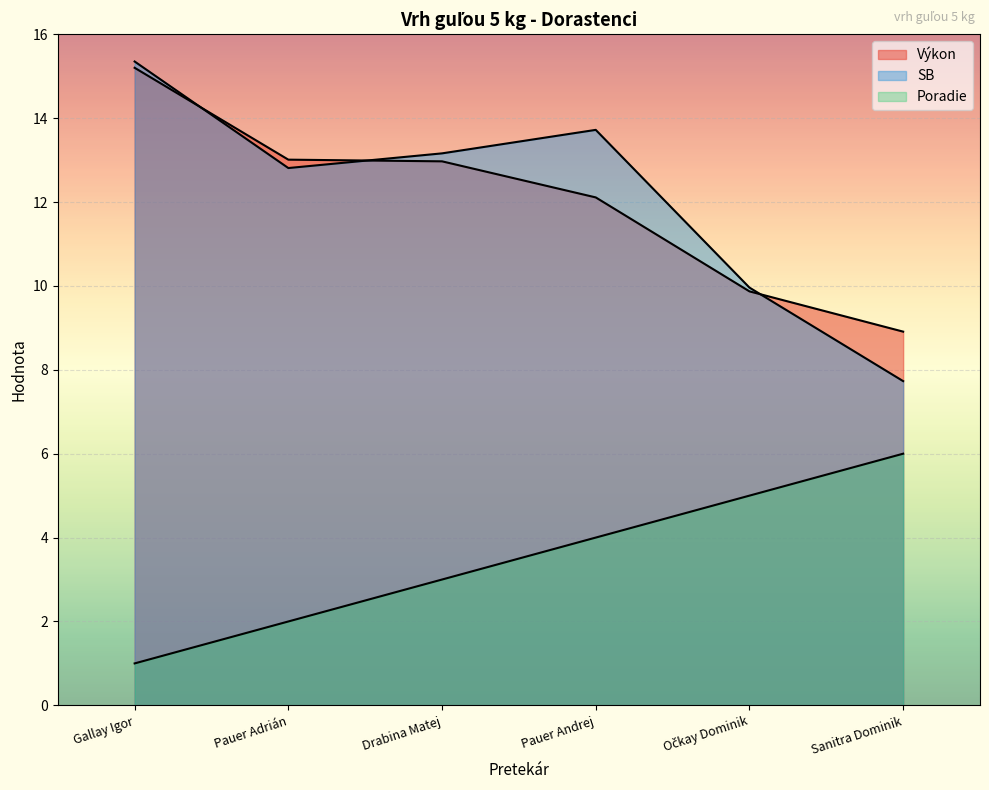

At how many categories does at least one series exceed 13?

4